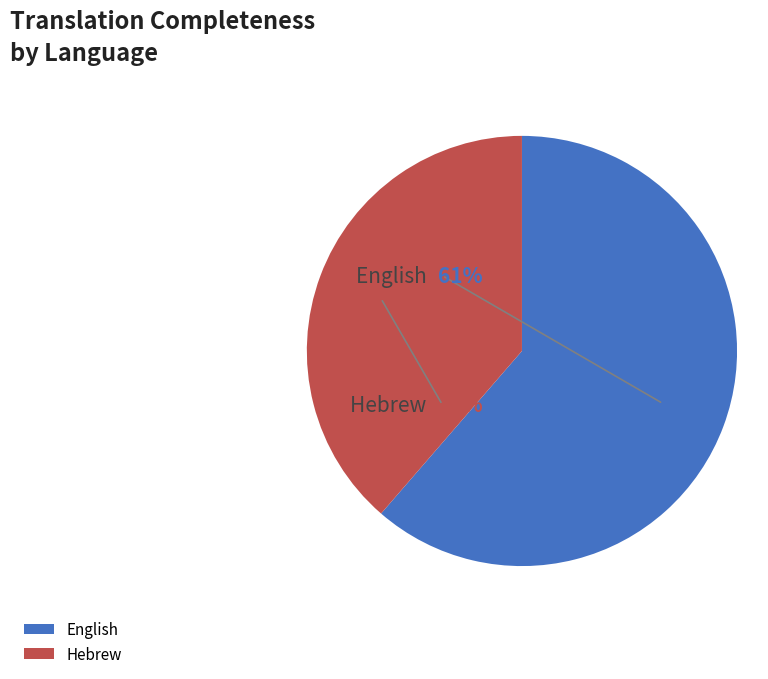

How many slices are in this pie chart?

2